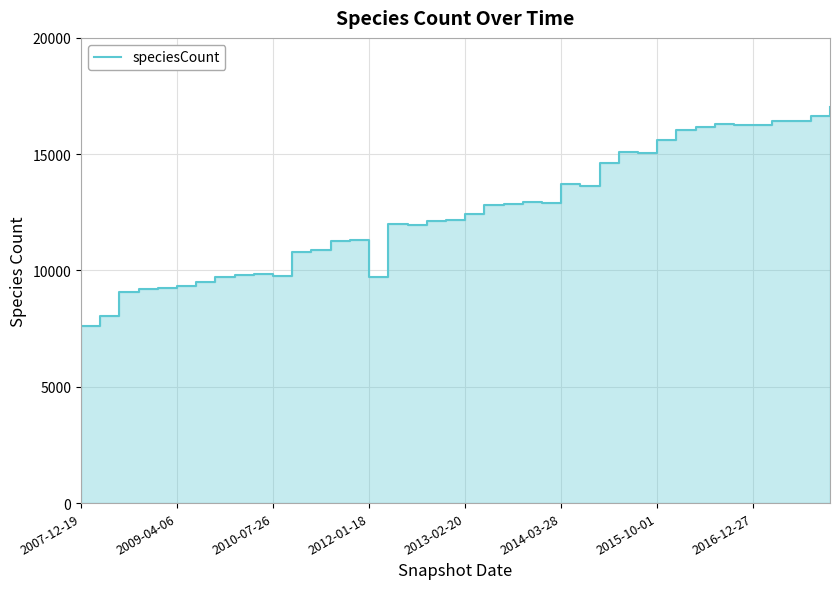

What is the approximate value at 18, to the nearest 10?

12120